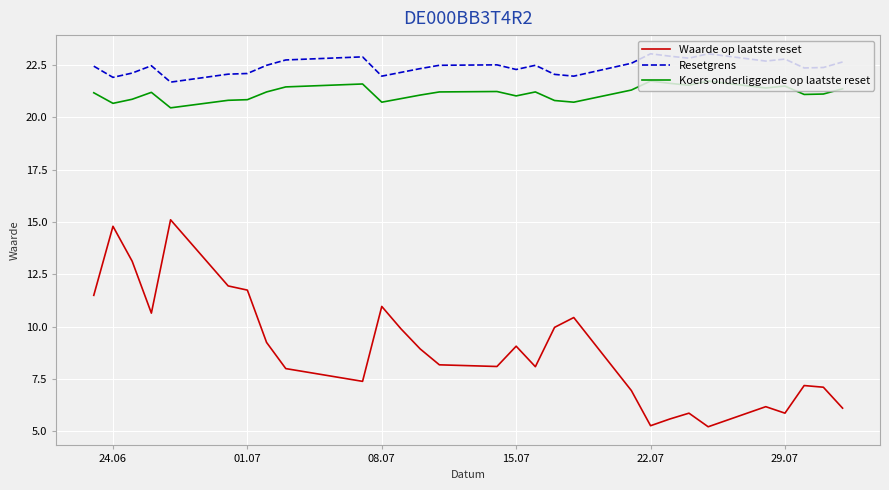

True or false: Waarde op laatste reset and Resetgrens cross at least once.

False